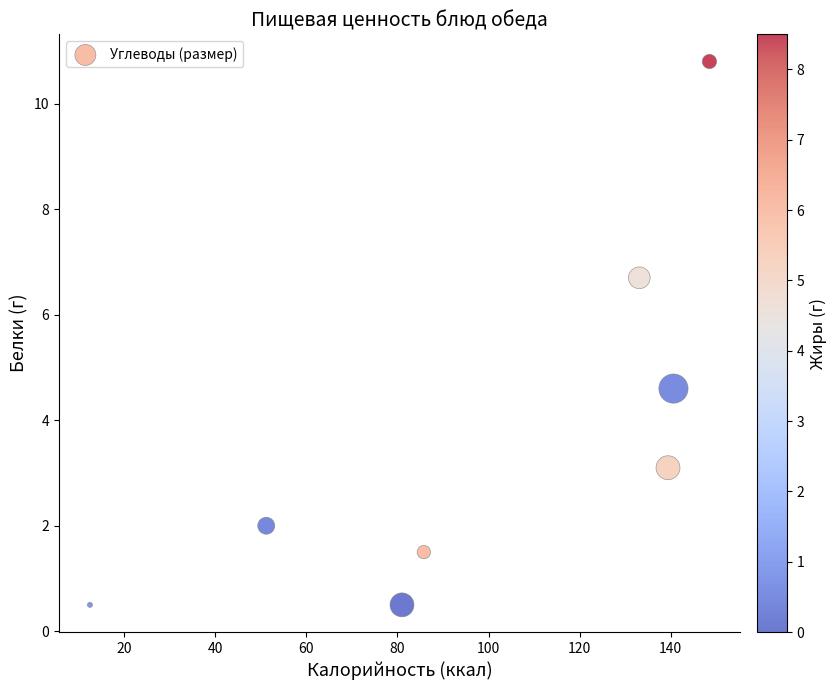

What is the range of X values (max minus min)?

136.0